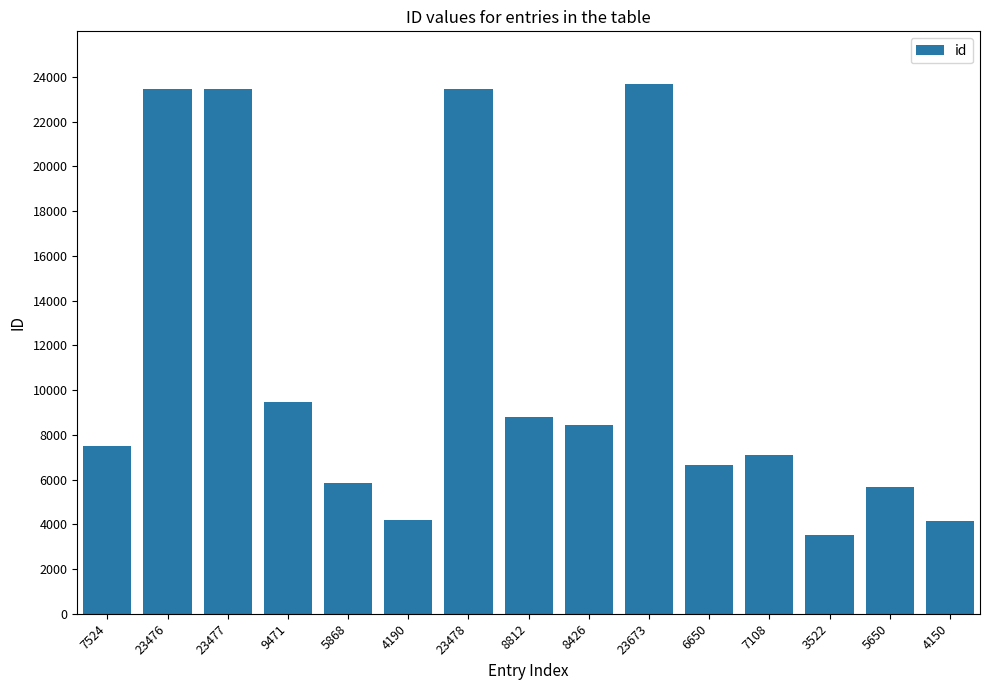

What position from the right is 3522?

3